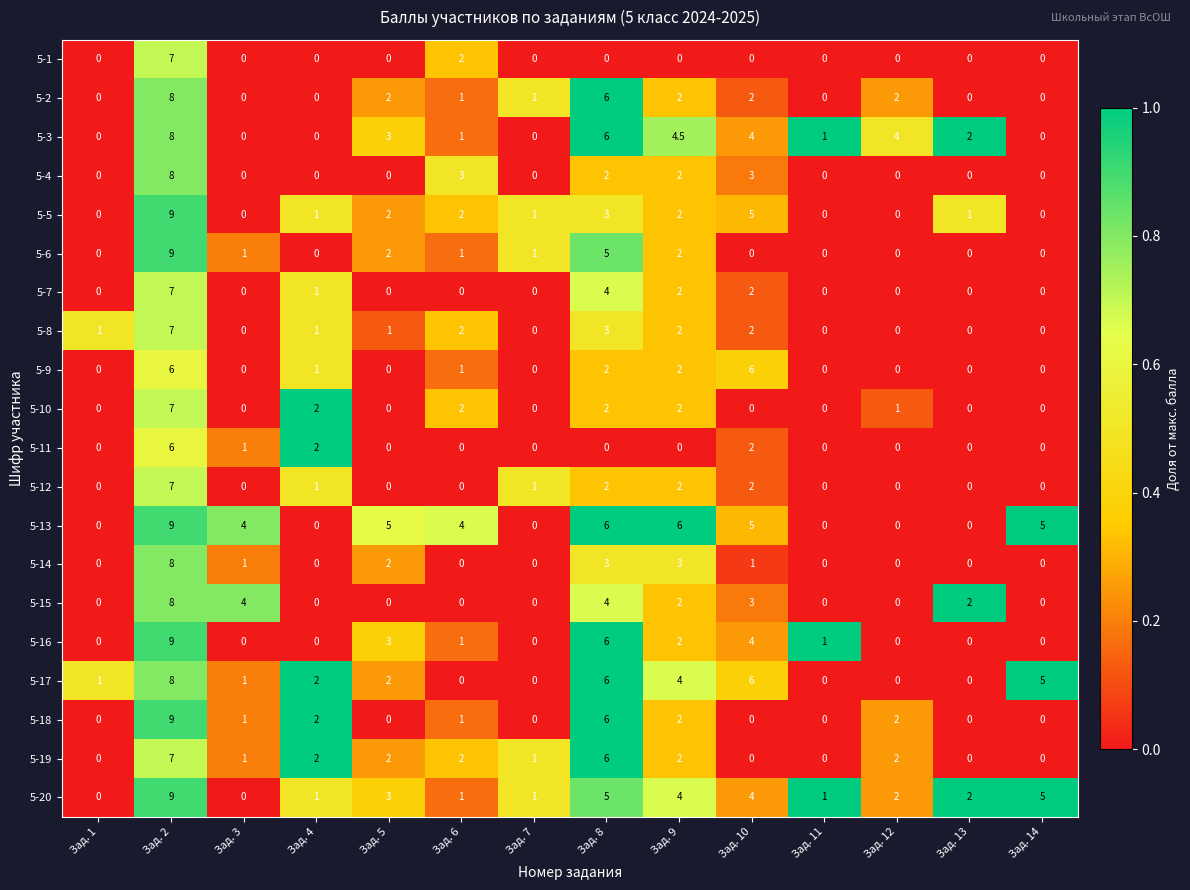

Which category has the highest value in the 5-3 series?

Зад. 2